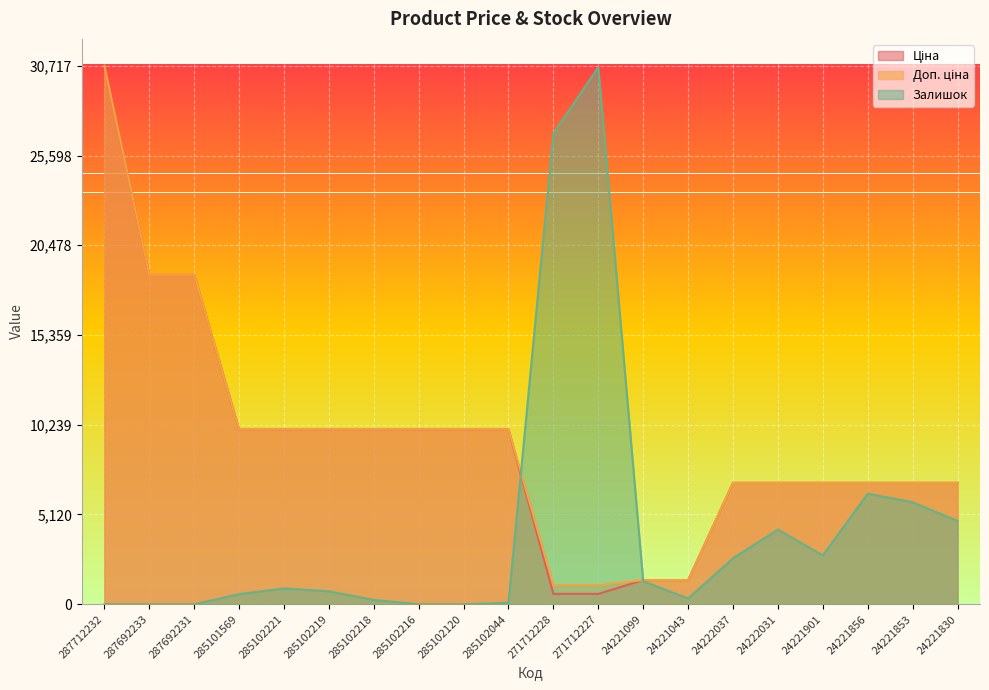

What is the average value of the Ціна series?

9181.0